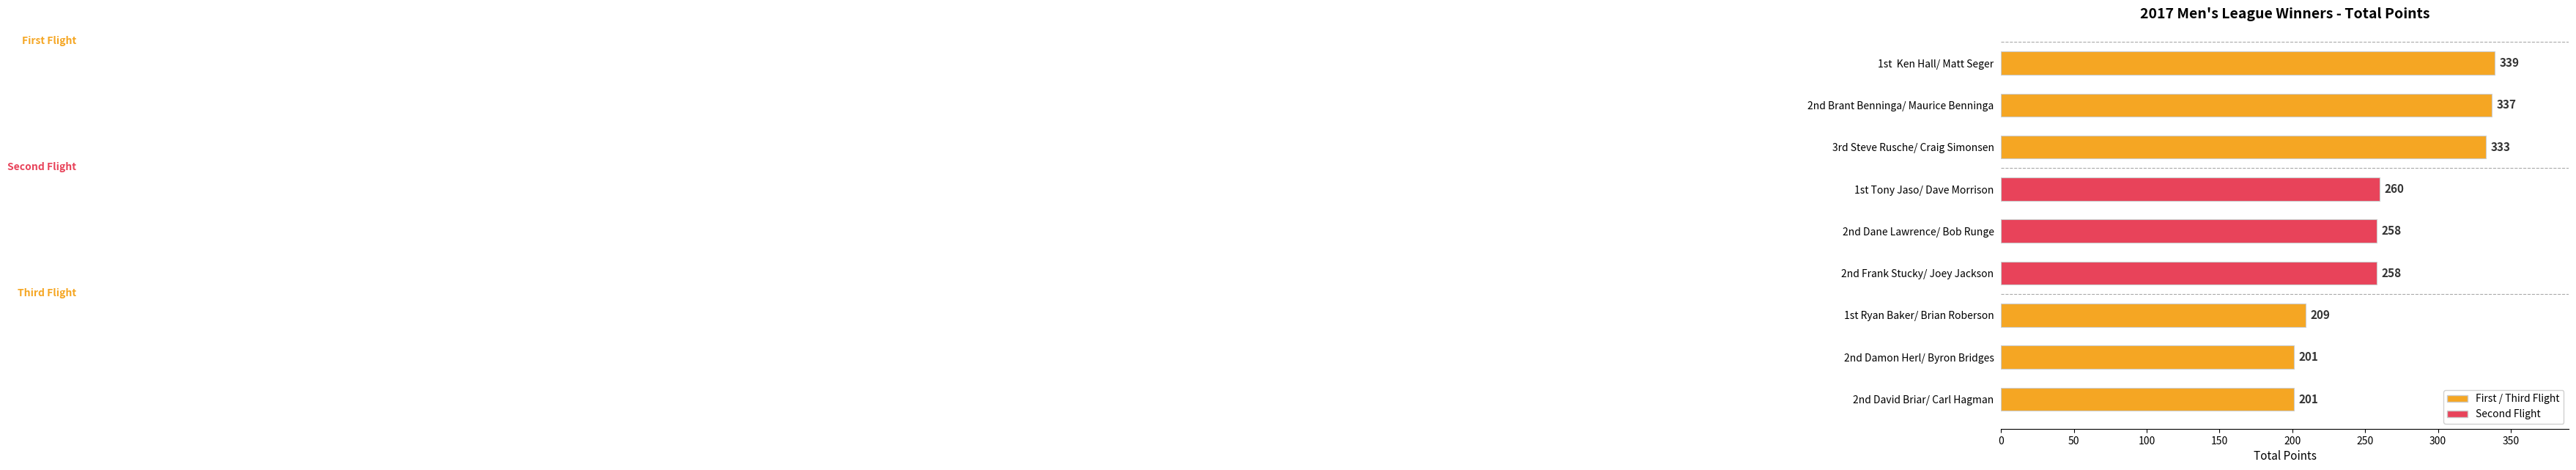

What position from the top is 2nd Brant Benninga/ Maurice Benninga?

2